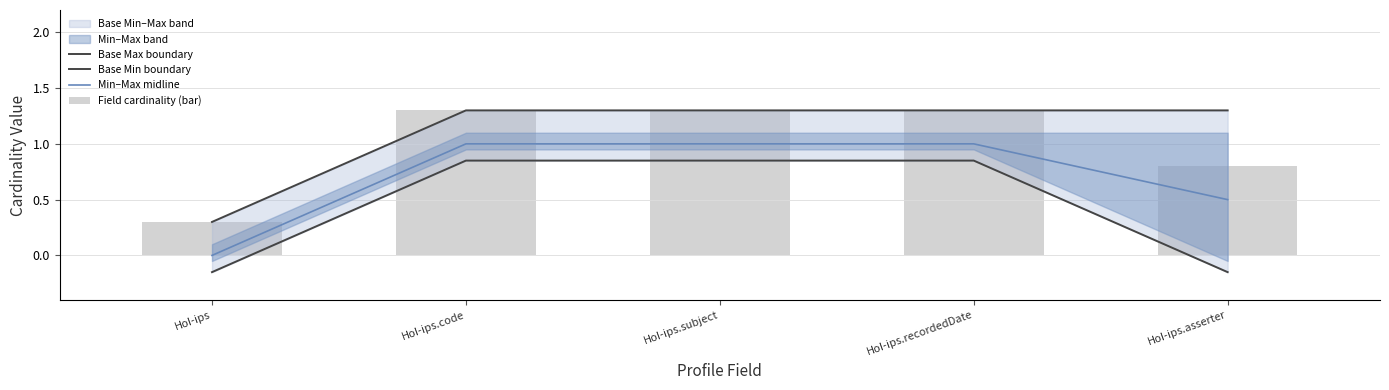

Reading right to left, list all the values displayed in this chart.

Base Max boundary: HoI-ips.asserter=1.3	HoI-ips.recordedDate=1.3	HoI-ips.subject=1.3	HoI-ips.code=1.3	HoI-ips=0.3
Base Min boundary: HoI-ips.asserter=-0.1	HoI-ips.recordedDate=0.8	HoI-ips.subject=0.8	HoI-ips.code=0.8	HoI-ips=-0.1
Min–Max midline: HoI-ips.asserter=0.5	HoI-ips.recordedDate=1.0	HoI-ips.subject=1.0	HoI-ips.code=1.0	HoI-ips=0.0
Field cardinality (bar): HoI-ips.asserter=0.8	HoI-ips.recordedDate=1.3	HoI-ips.subject=1.3	HoI-ips.code=1.3	HoI-ips=0.3